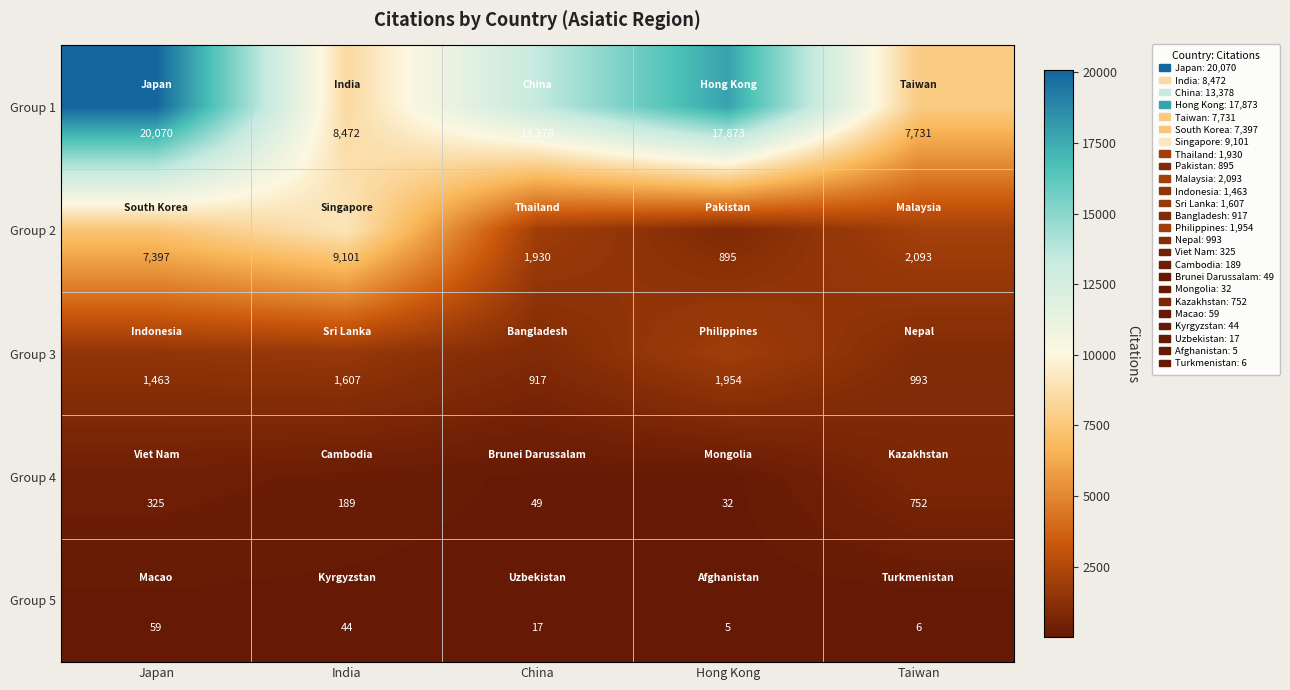

Is it true that Group 4 equals 752 at Taiwan?

True